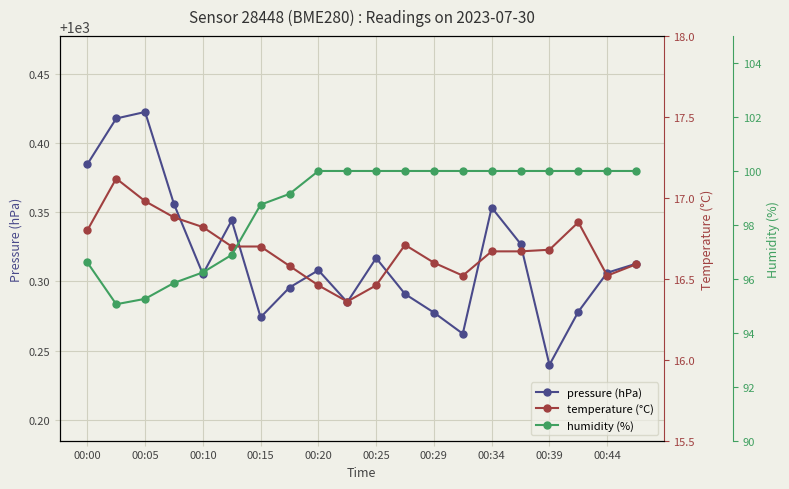

True or false: pressure (hPa) has a value of 1000.3 at 13.

True